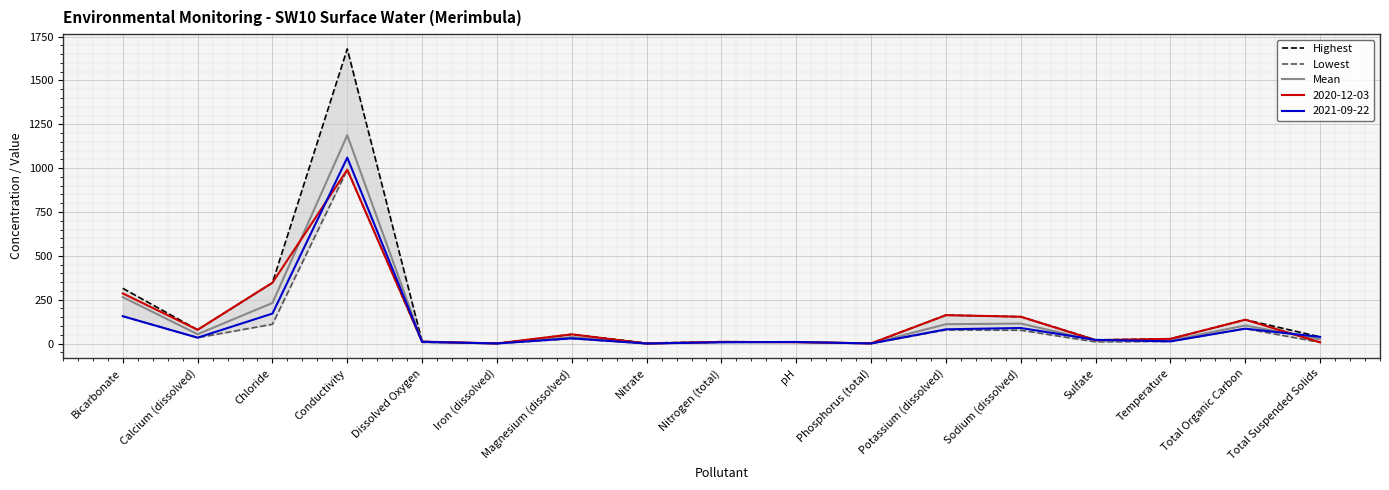

True or false: Mean and Highest cross at least once.

False